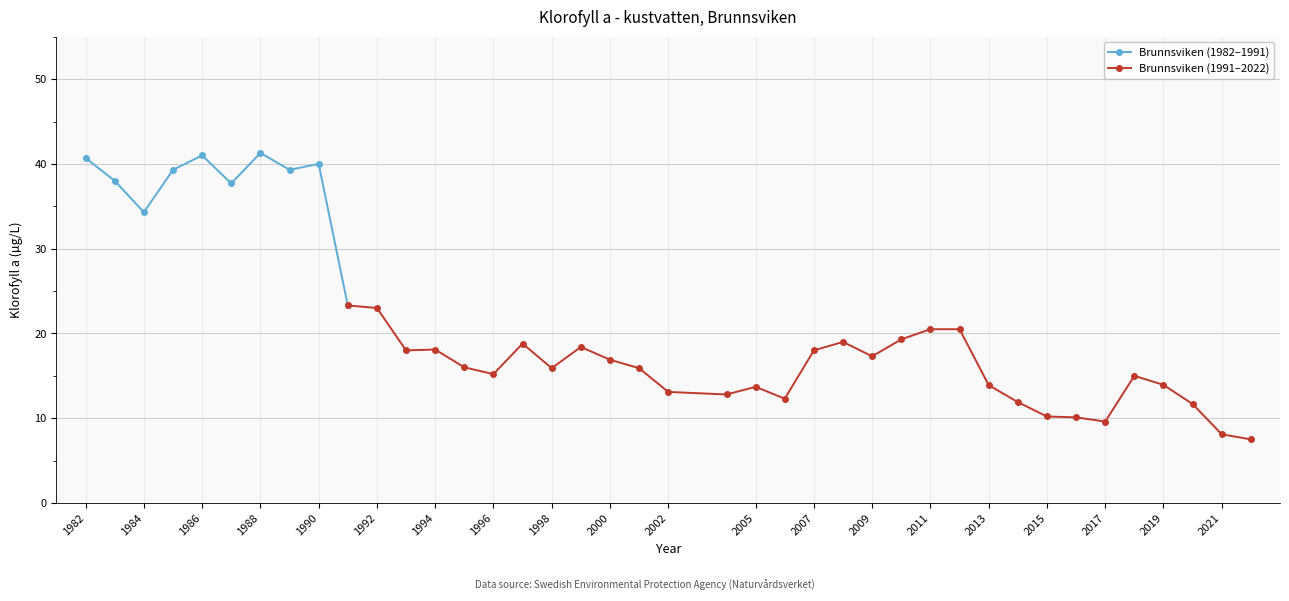

True or false: the data shows 38.0 at 1983.

True